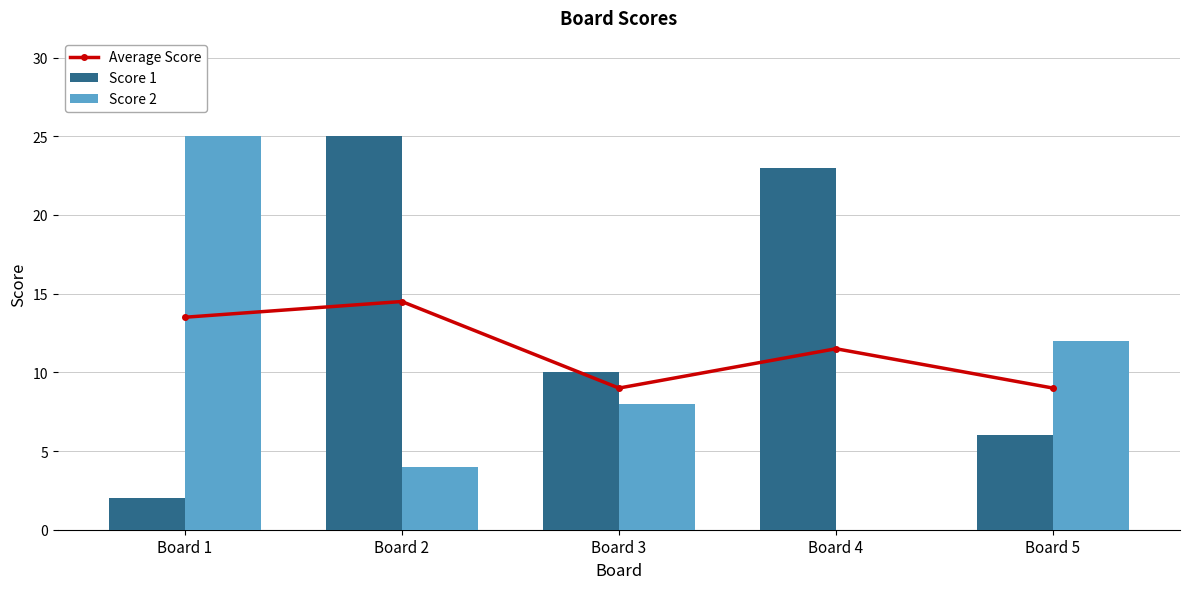

Which label corresponds to the largest value in the chart?

Board 2